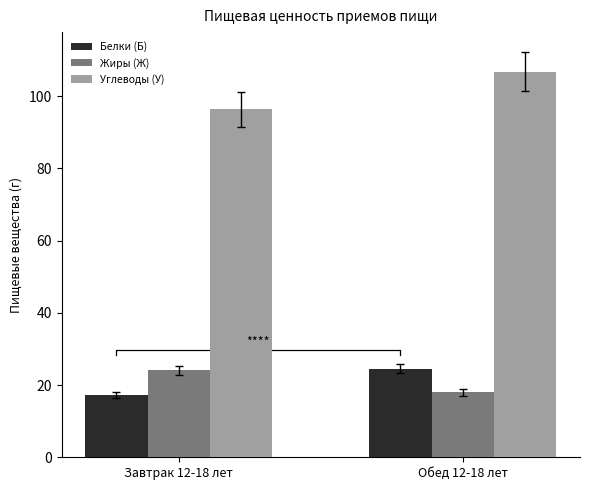

List the labels in order of Углеводы (У) value, smallest first.

Завтрак 12-18 лет, Обед 12-18 лет